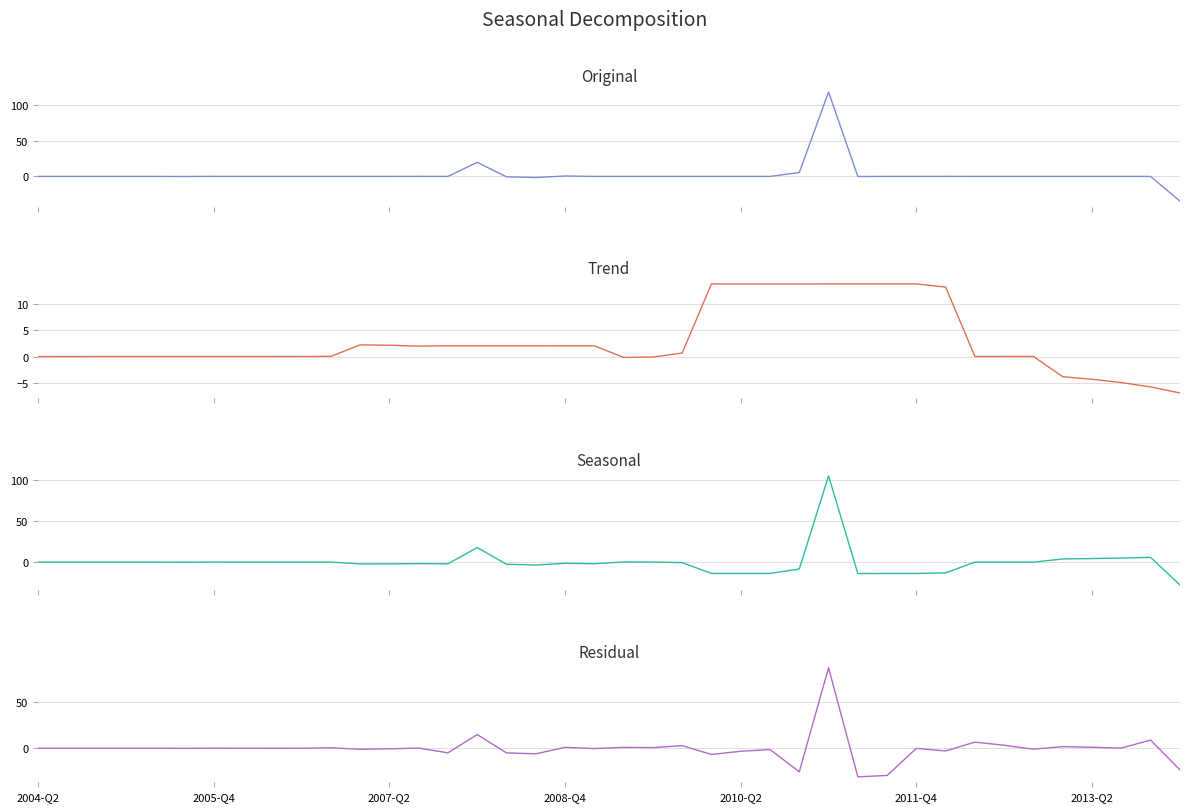

Reading left to right, list all the values displayed in this chart.

Original: -0.0	-0.0	-0.0	0.0	0.0	-0.1	0.1	0.0	-0.0	0.0	0.0	0.0	-0.0	0.1	-0.0	19.7	-0.6	-1.5	0.6	0.0	-0.0	0.0	-0.0	0.0	0.0	-0.0	5.4	118.2	-0.1	-0.0	0.0	0.1	0.0	-0.0	0.0	0.0	-0.0	-0.0	0.0	-34.5
Trend: -0.0	-0.0	-0.0	0.0	-0.0	-0.0	0.0	0.0	0.0	0.0	0.0	2.2	2.1	2.0	2.0	2.0	2.0	2.0	2.0	2.0	-0.2	-0.1	0.7	13.7	13.7	13.7	13.7	13.7	13.7	13.7	13.7	13.1	0.0	0.0	0.0	-3.8	-4.3	-4.9	-5.8	-6.9
Seasonal: -0.0	0.0	-0.0	0.0	0.0	-0.1	0.1	0.0	-0.0	-0.0	-0.0	-2.2	-2.1	-1.9	-2.0	17.7	-2.6	-3.5	-1.4	-2.0	0.2	0.1	-0.7	-13.7	-13.7	-13.7	-8.3	104.5	-13.8	-13.7	-13.7	-13.0	0.0	-0.0	-0.0	3.8	4.3	4.9	5.8	-27.6
Residual: -0.0	0.0	-0.0	-0.0	0.0	-0.1	0.1	0.0	-0.0	-0.0	0.5	-1.1	-0.6	0.2	-4.9	14.9	-5.0	-6.1	1.0	-0.3	1.0	0.7	2.9	-6.7	-3.3	-1.3	-25.5	87.3	-31.0	-29.5	-0.1	-2.9	6.7	3.3	-1.0	1.8	1.0	0.2	8.9	-23.4